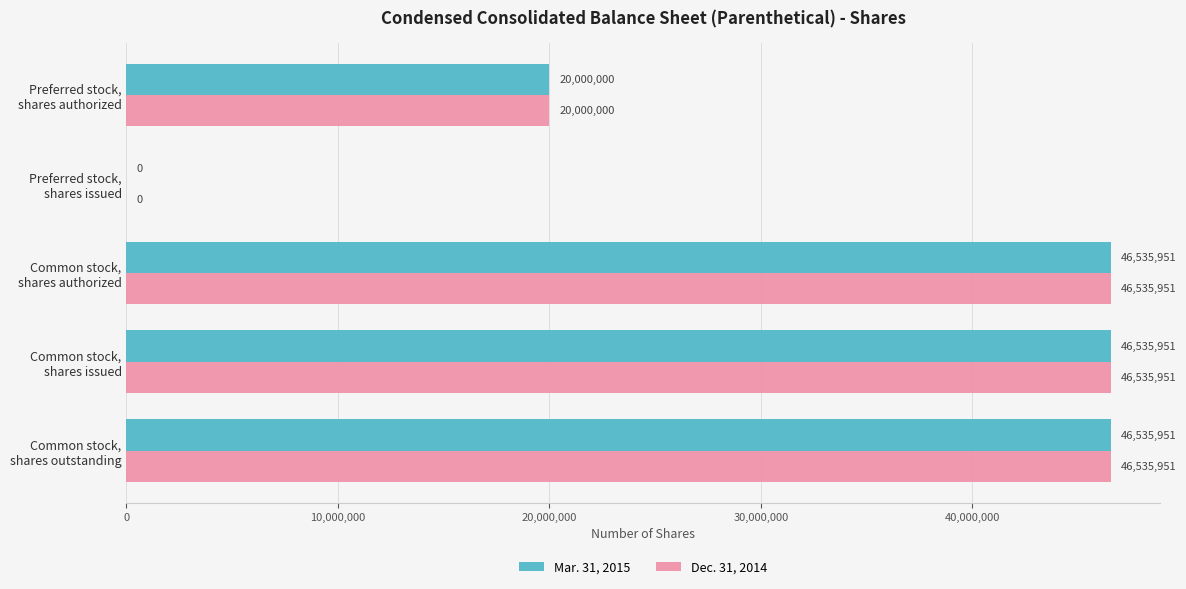

What is the highest value of the Dec. 31, 2014 series?

46535951